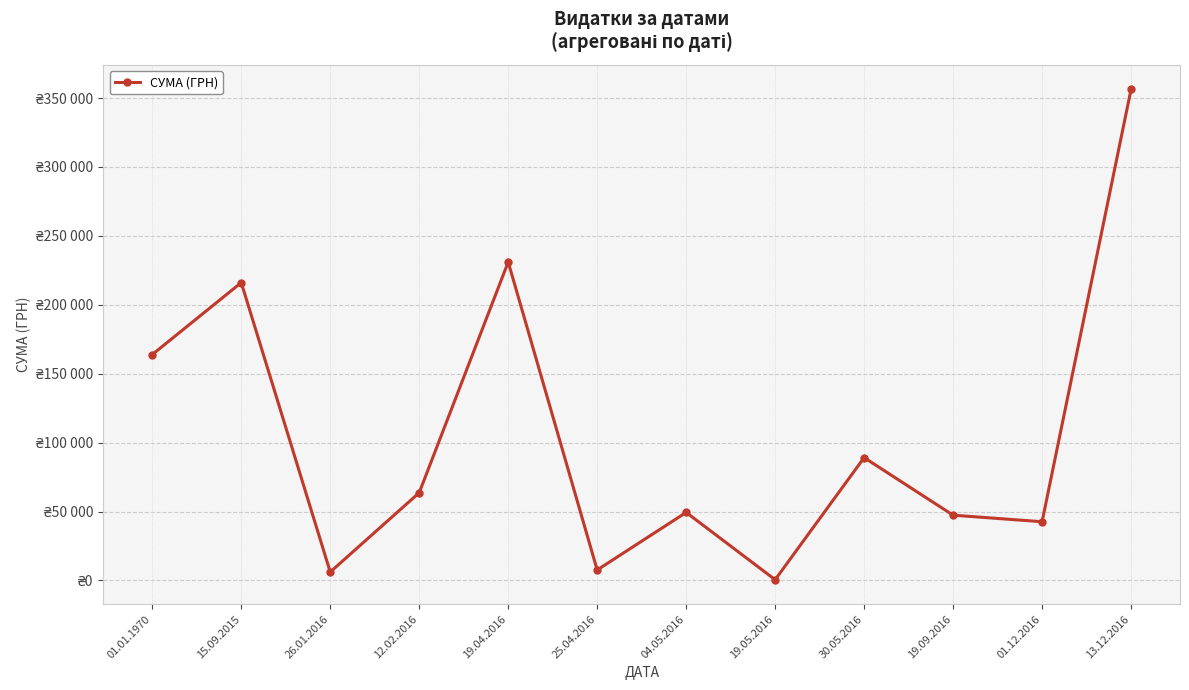

What is the smallest value displayed?

528.0